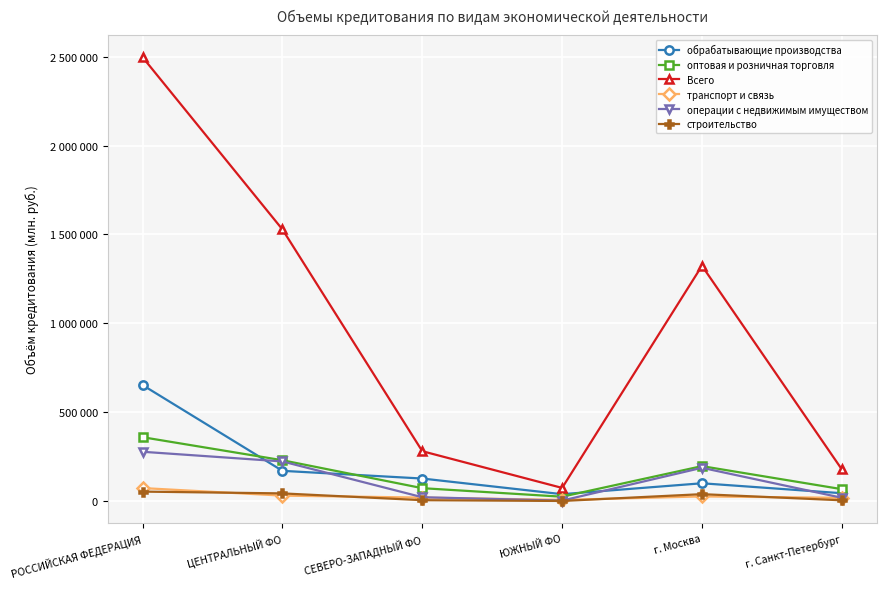

What is the value of the оптовая и розничная торговля point at the 1st from the left?

358900